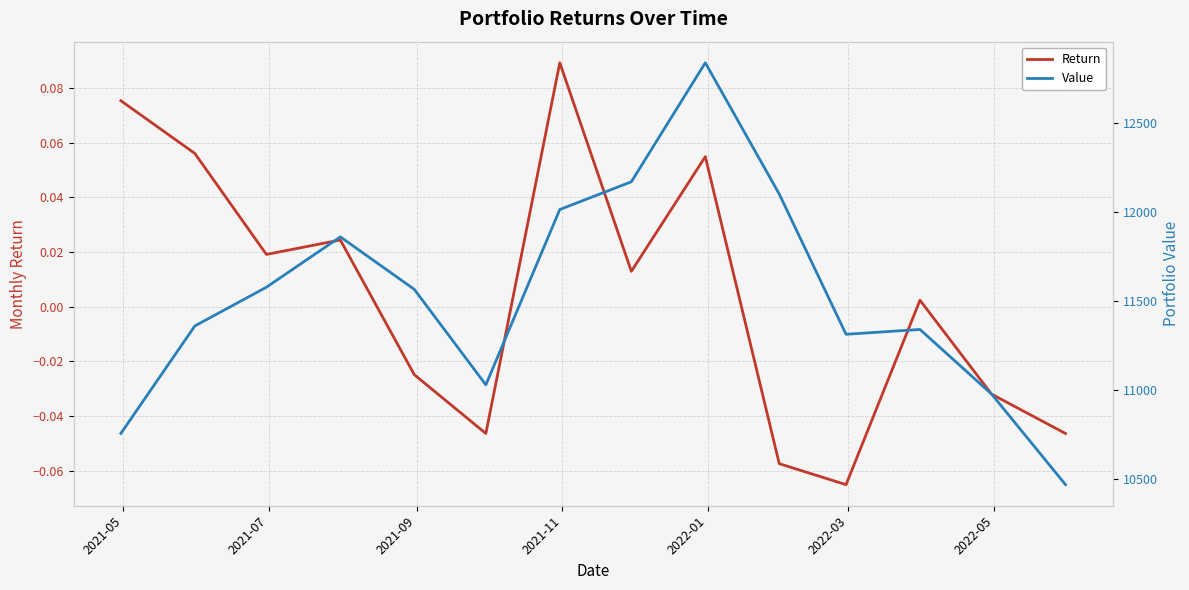

What is the value of the Value point at the 9th from the left?

12836.5